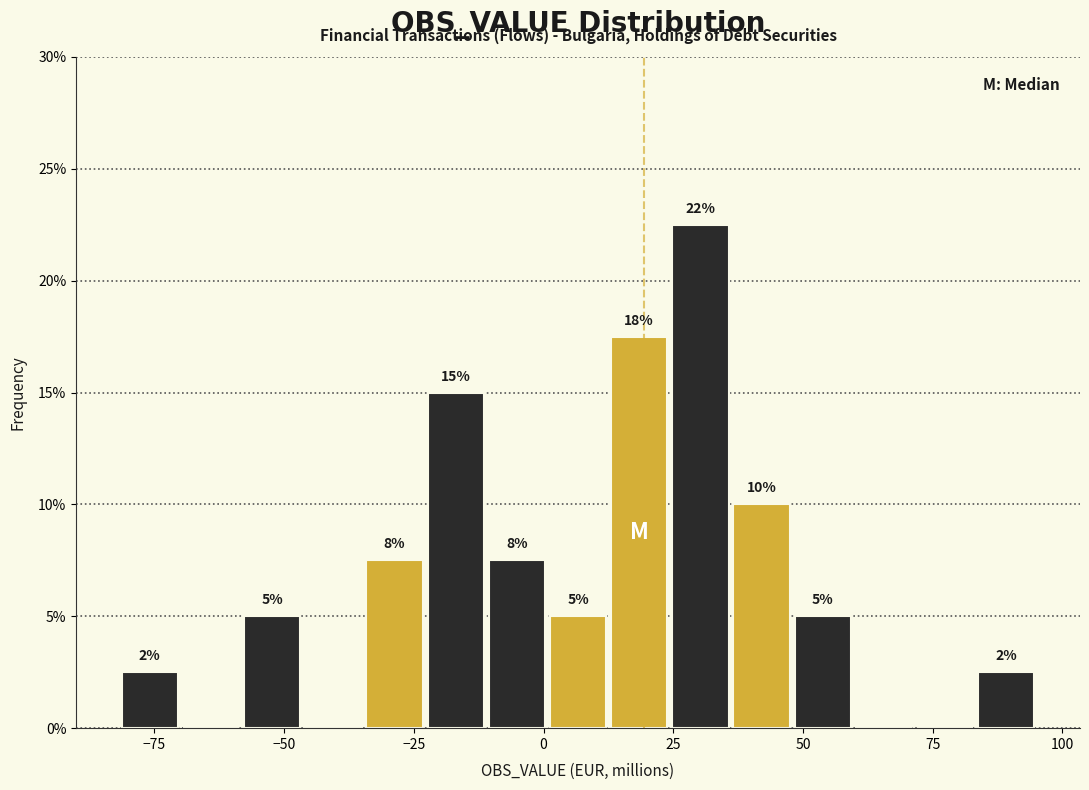

Around what value on the x-axis is the tallest bar? Give the approximate position of its centre, as read against the axis.

30